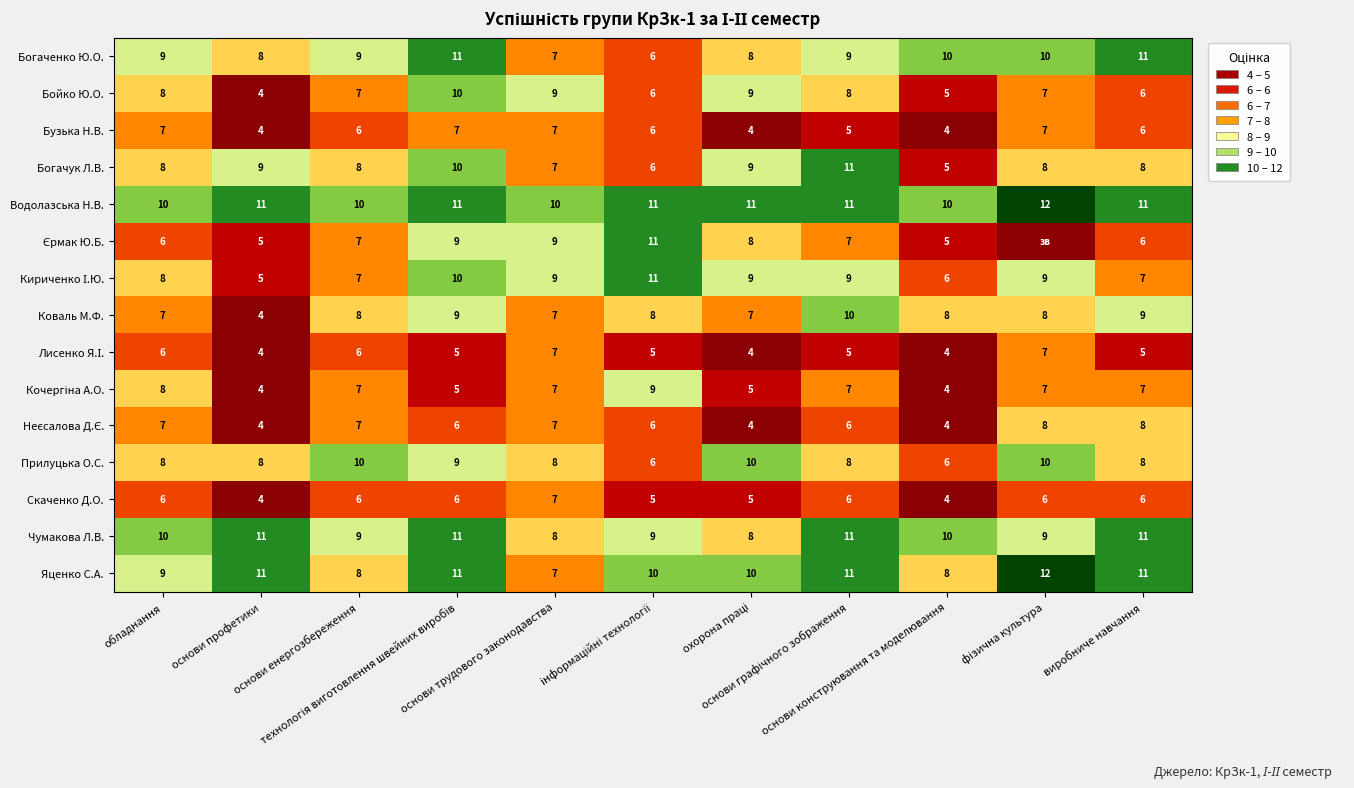

How many Скаченко Д.О. values are between 5 and 6?

8